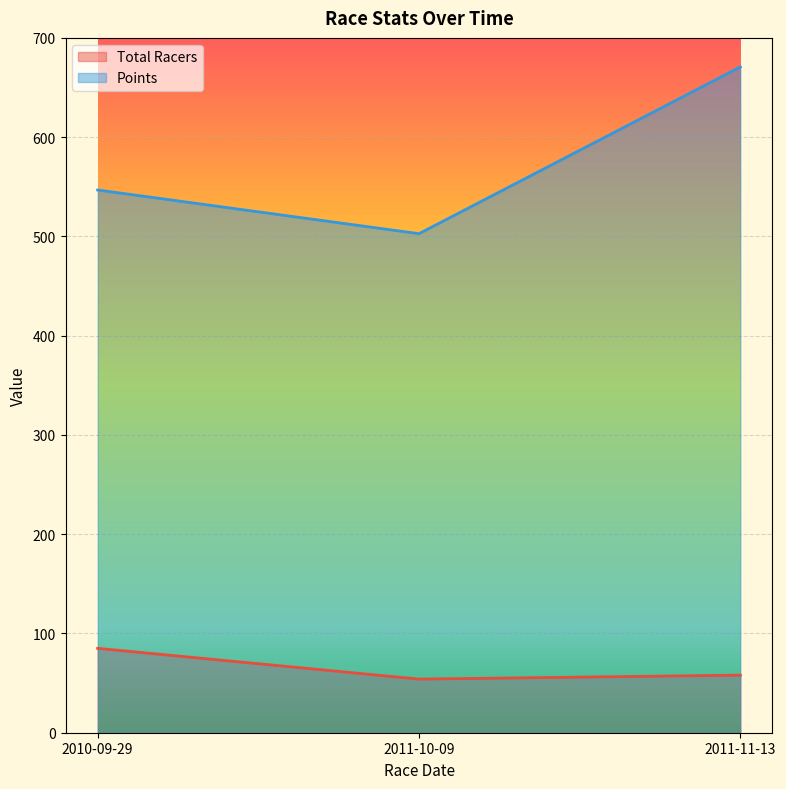

Reading left to right, what are all the values shown in this chart?

Total Racers: 85.0	54.0	58.0
Points: 546.8	502.8	670.7